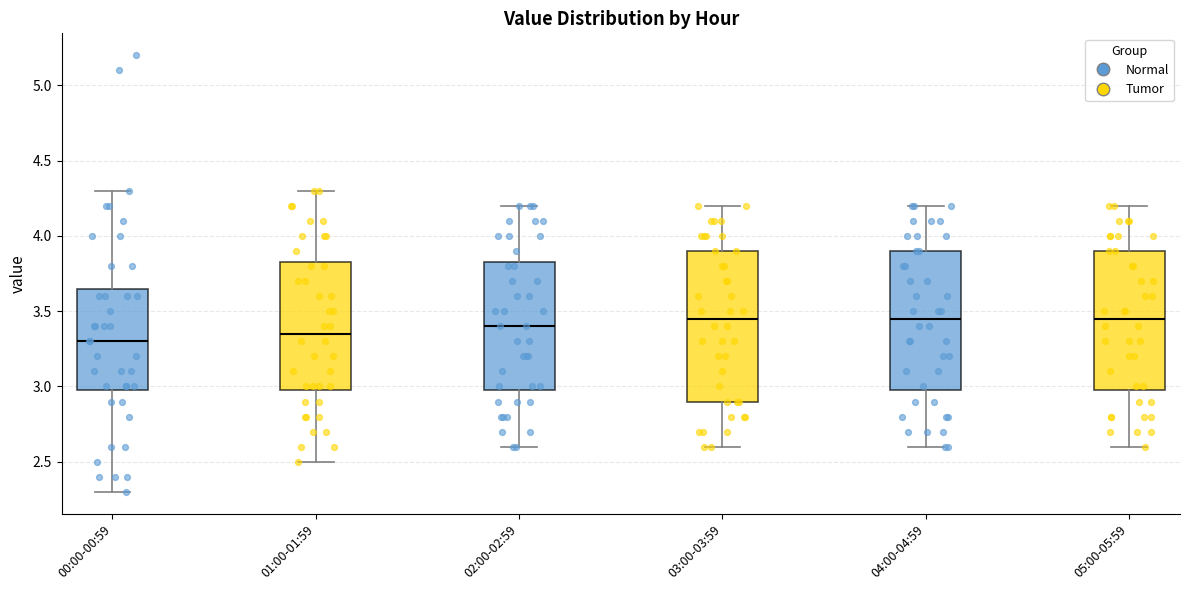

Which box is the tallest, from its lower edge to its upper edge?

03:00-03:59